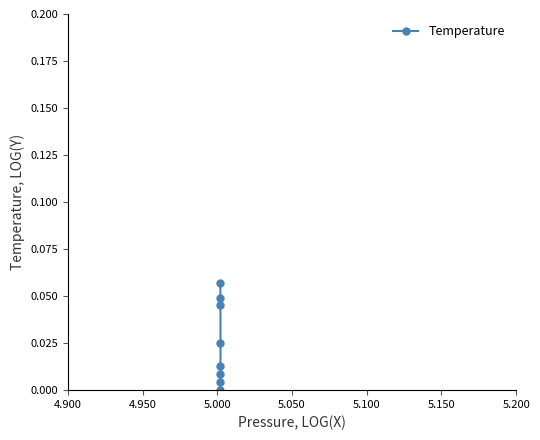

How many points are lower than both their immediate neighbors (excluding endpoints)?

1